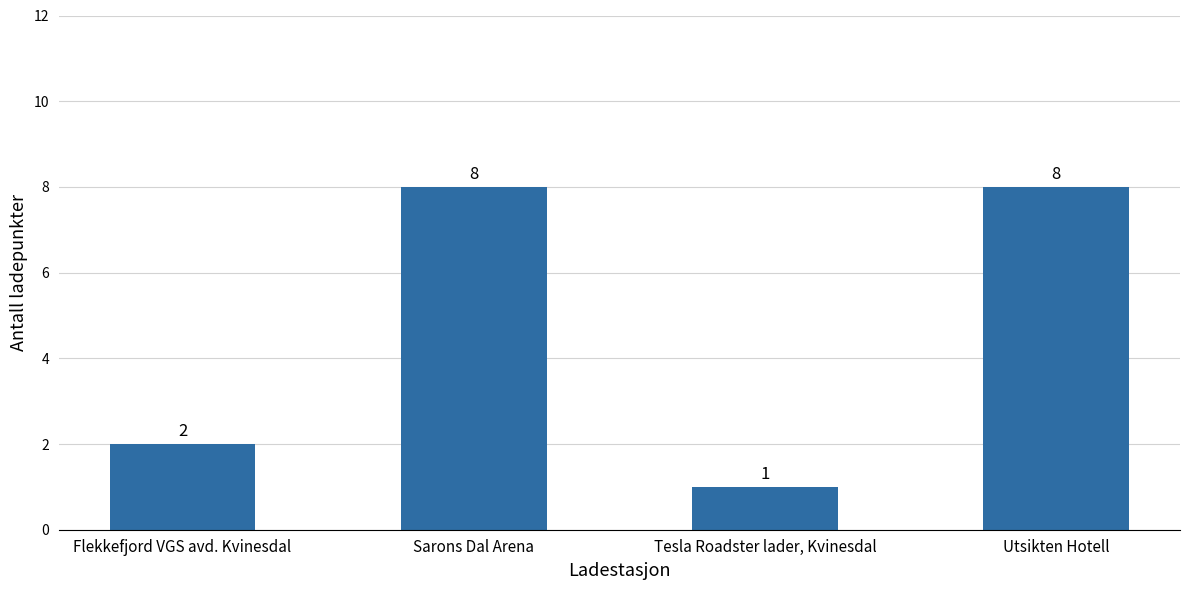

How many series are shown in this chart?

1